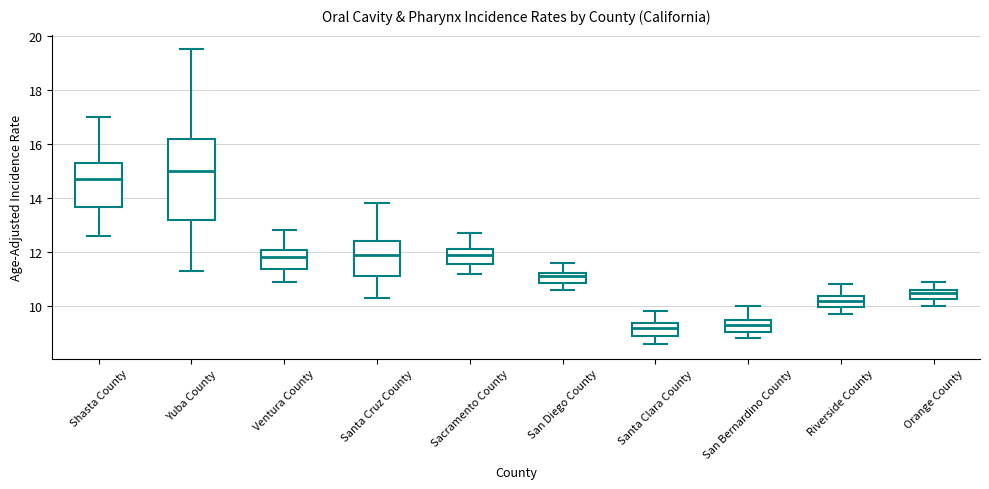

Which box is the tallest, from its lower edge to its upper edge?

Yuba County